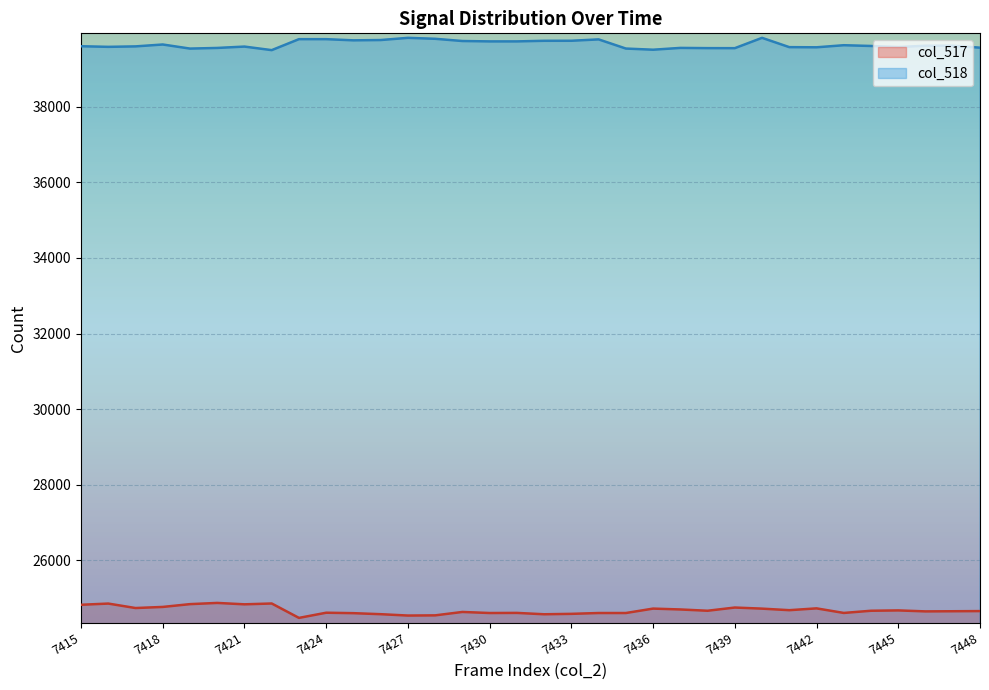

How many lines are shown in the chart?

2